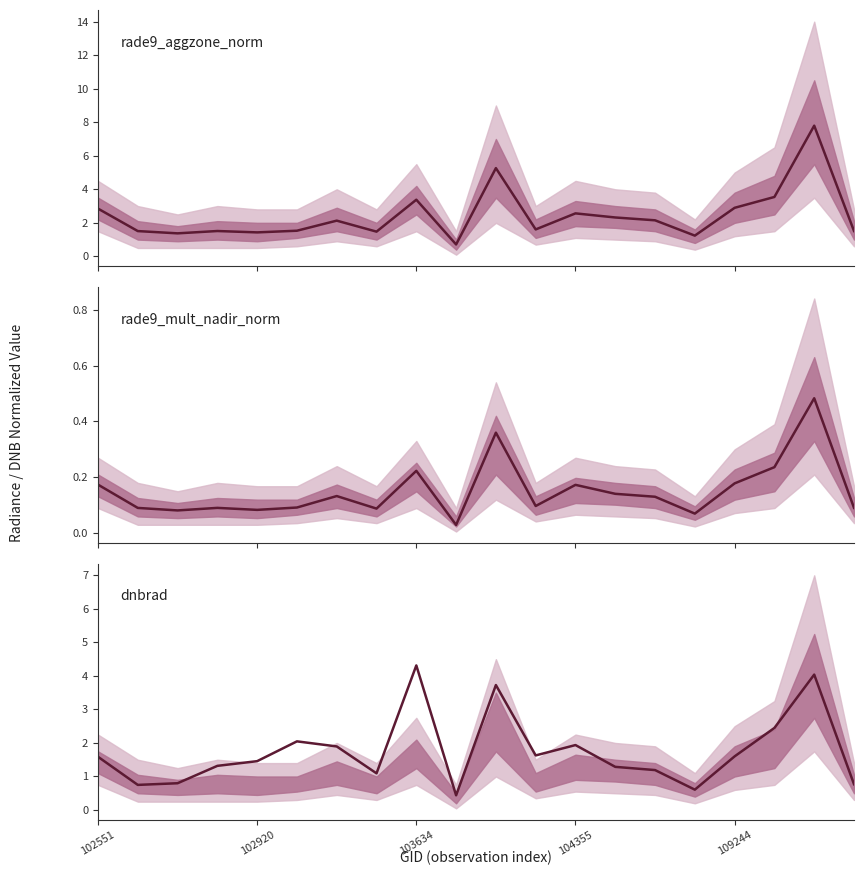

What is the total value across all series at 7?

2.7